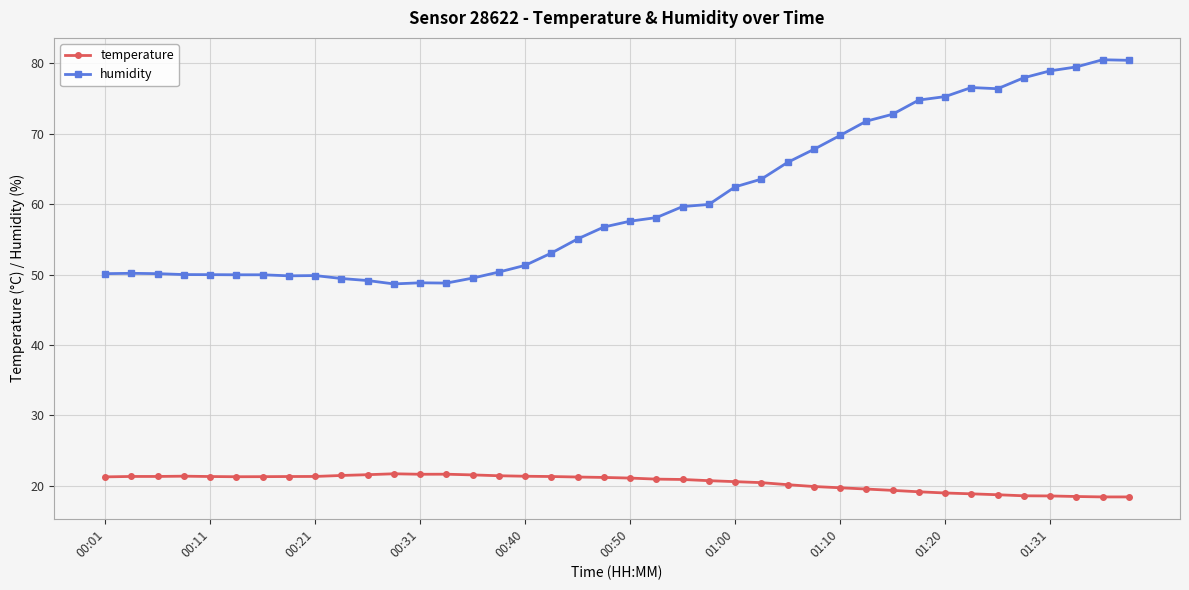

At how many categories does at least one series exceed 69?

12